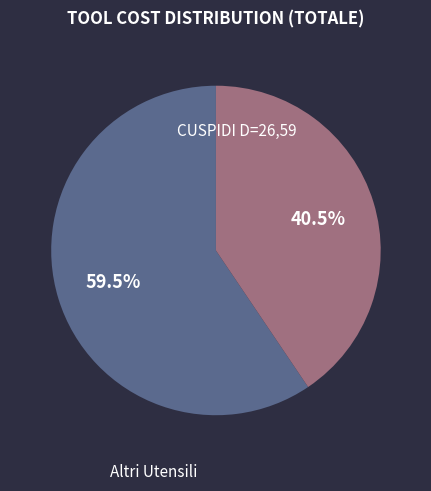

Is there a majority slice in this chart?

Yes